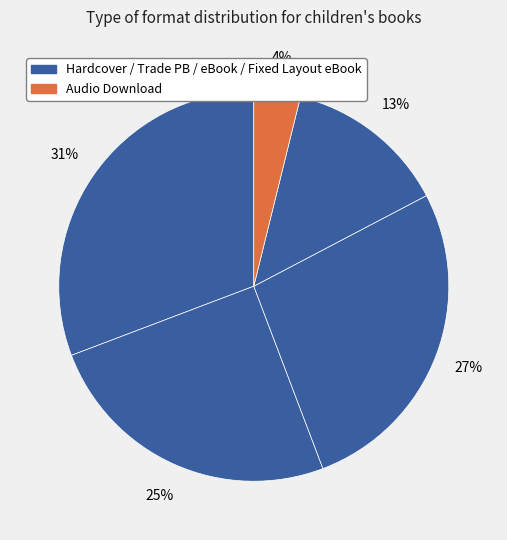

How many slices are in this pie chart?

5